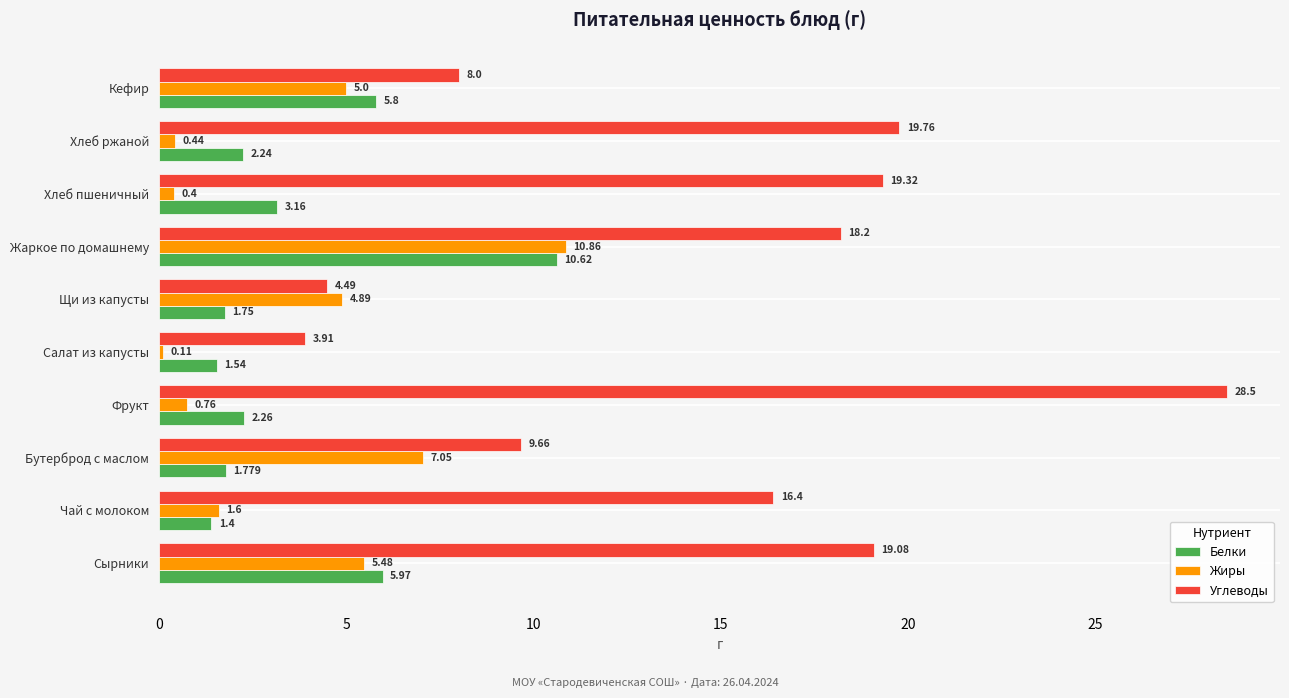

Which label corresponds to the smallest value in the chart?

Салат из капусты